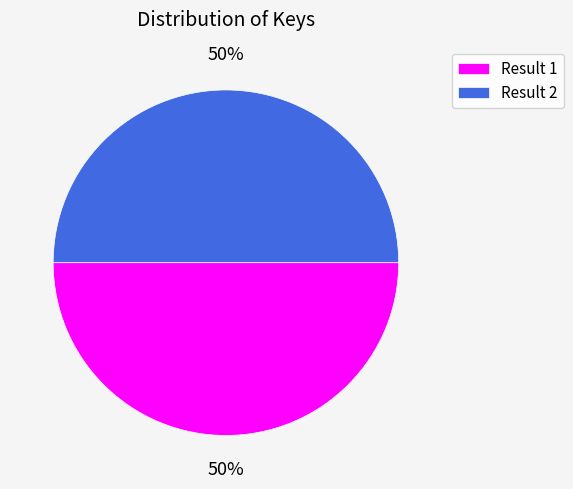

What is the ratio of the value at Result 2 to the value at Result 1?

1.0